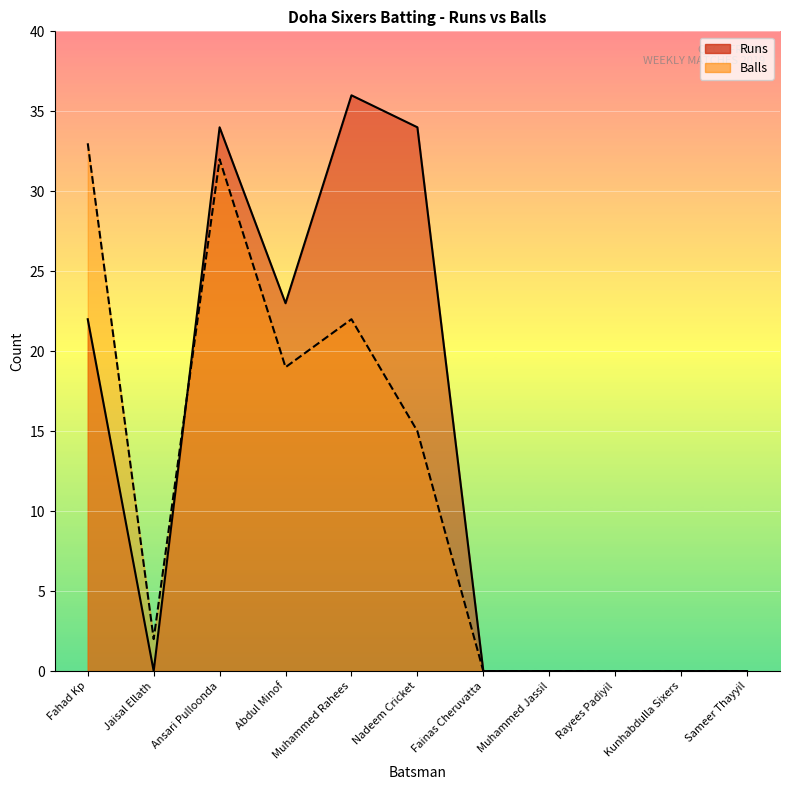

Is the value of Balls at Ansari Pulloonda greater than the value of Runs at Jaisal Ellath?

Yes